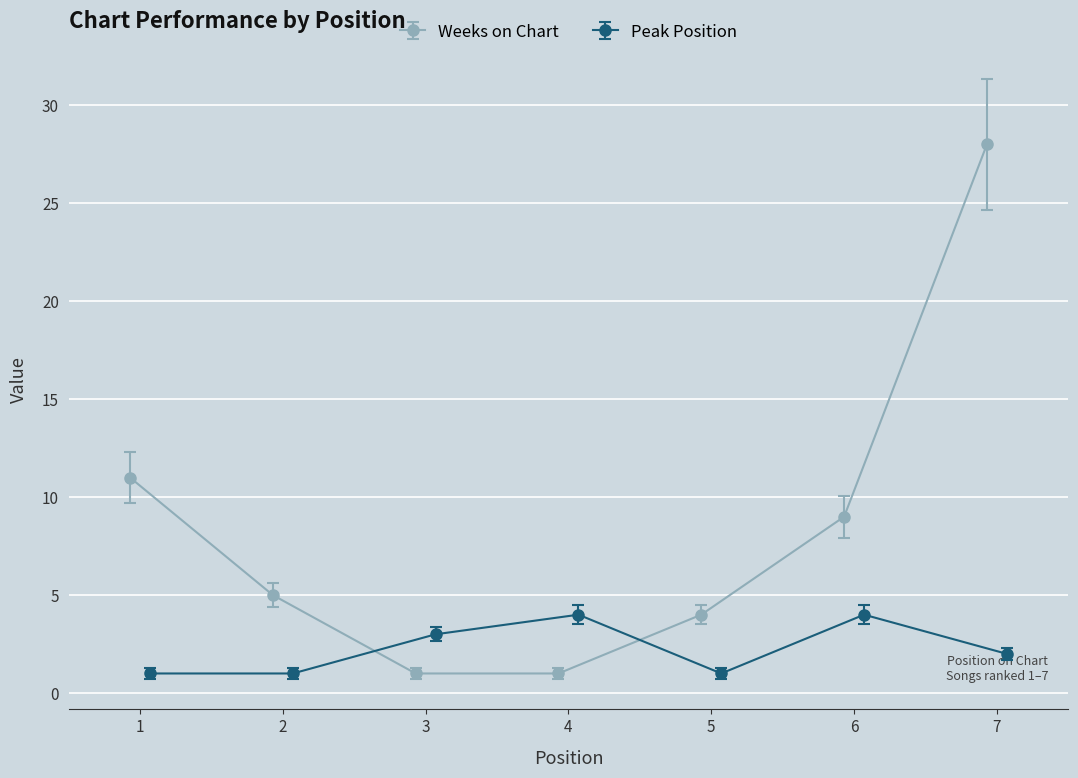

How many interior local peaks does the Peak Position series have?

2